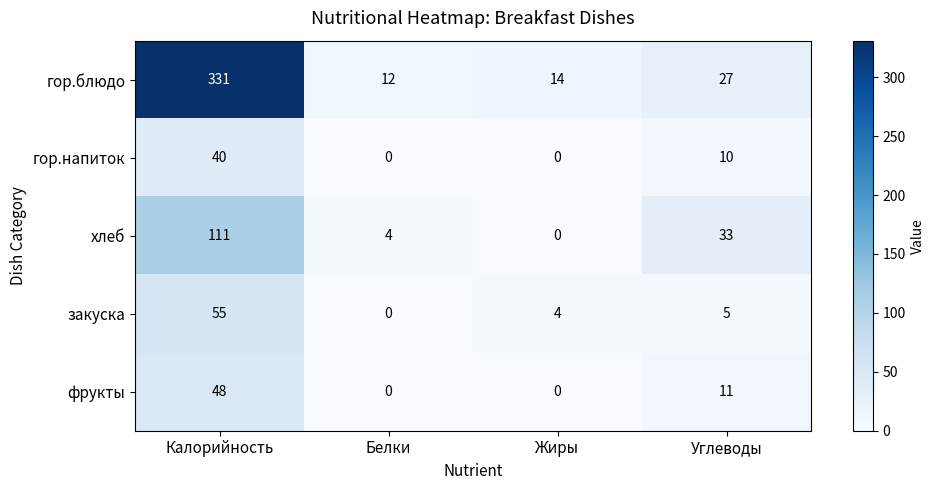

What is the difference between the second highest and minimum values in the гор.блюдо series?

15